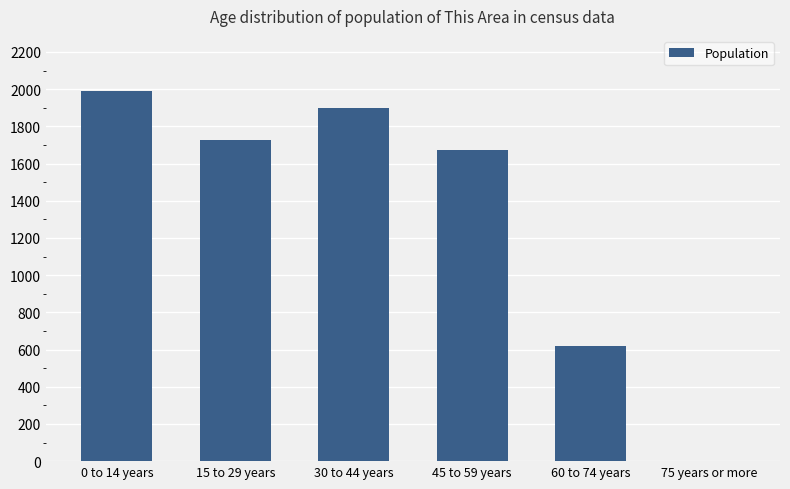

The chart shows a value of 0 at 75 years or more. True or false?

True